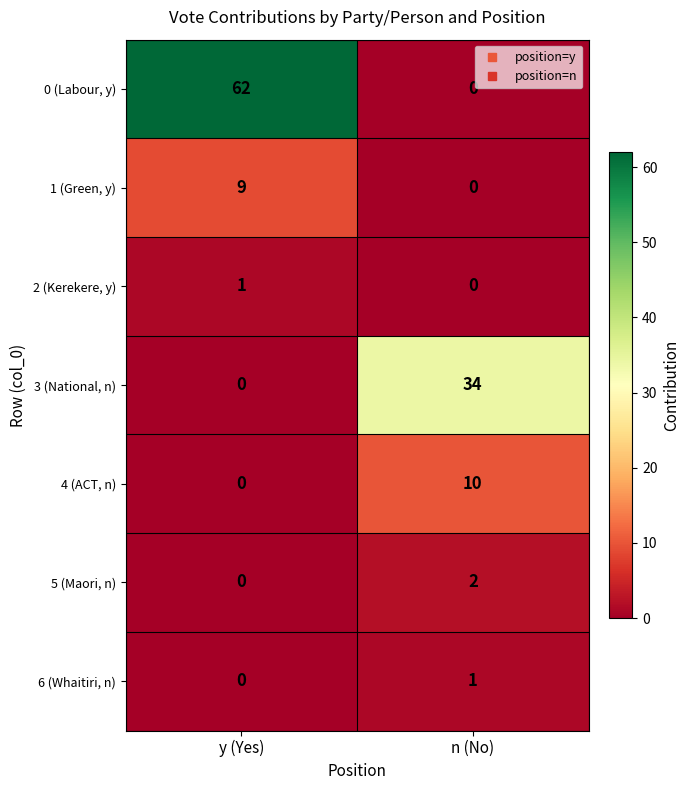

The value of 0 (Labour, y) at y (Yes) is 62. True or false?

True